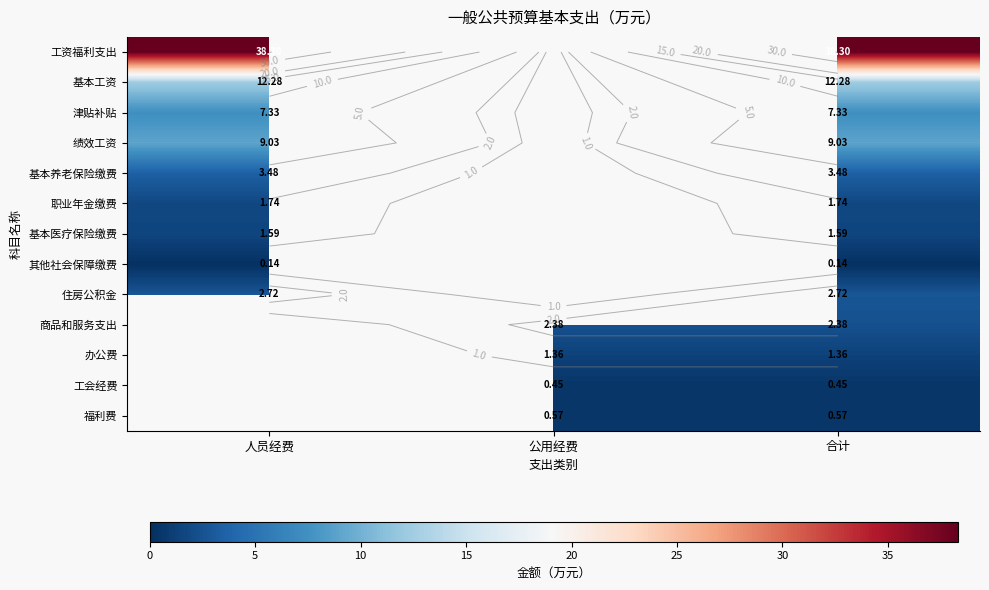

List the labels in order of 基本工资 value, smallest first.

人员经费, 公用经费, 合计